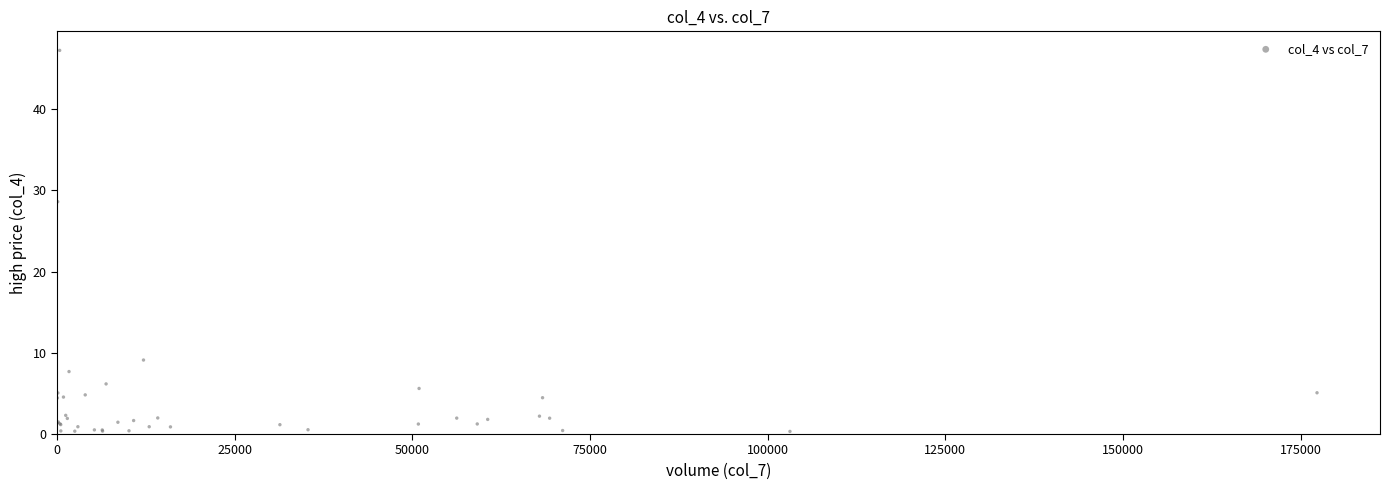

What Y value in the scatter plot is closest to 23?

28.6